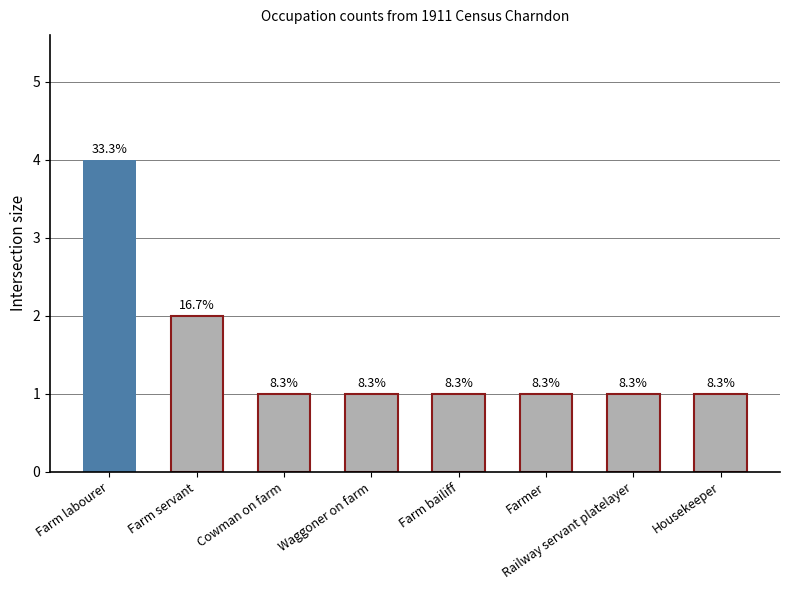

What is the difference between the values at Farm bailiff and Farm labourer?

3